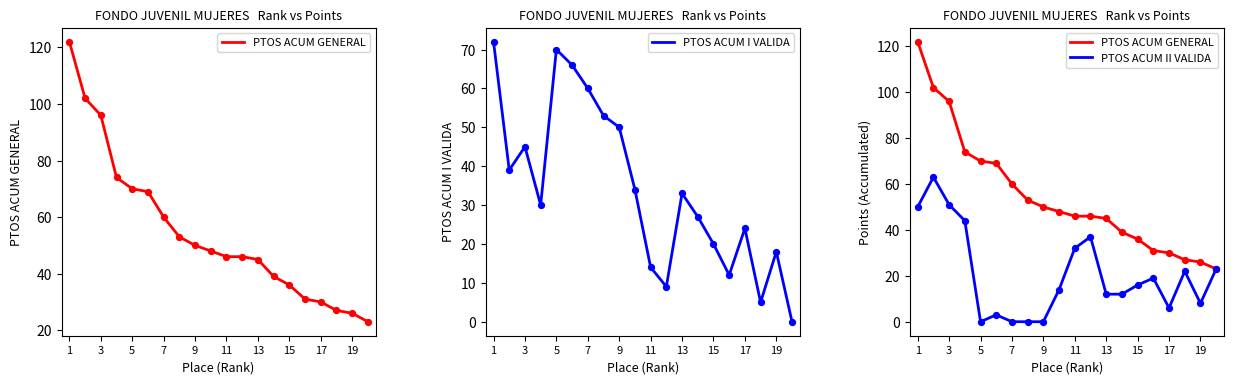

At how many categories does at least one series exceed 56?

7